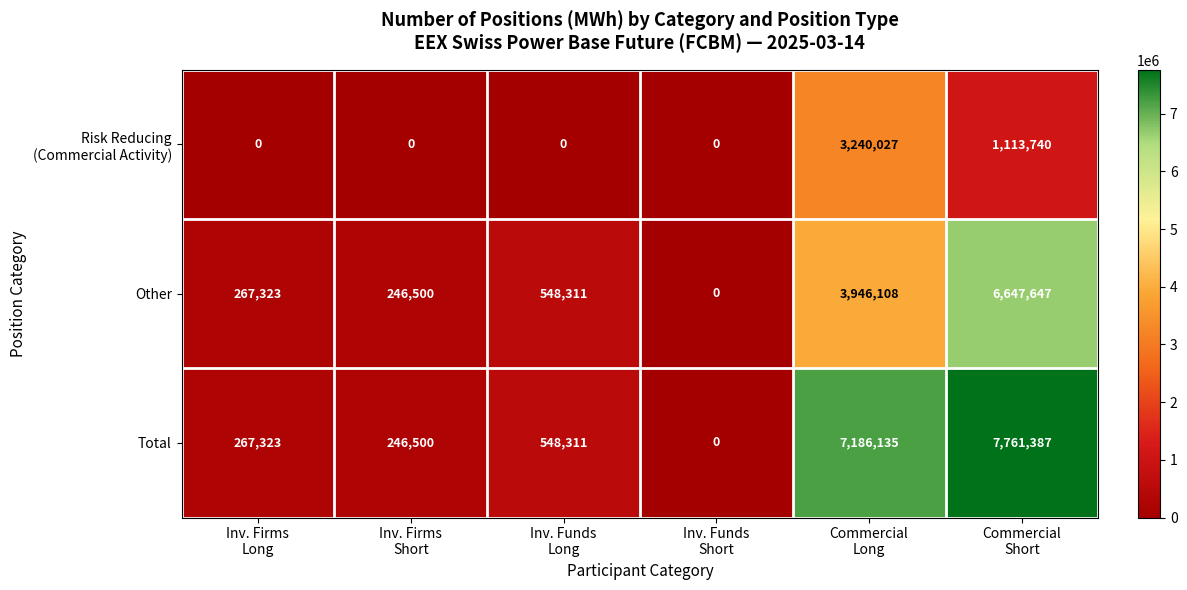

Which series has the widest spread of values?

Total